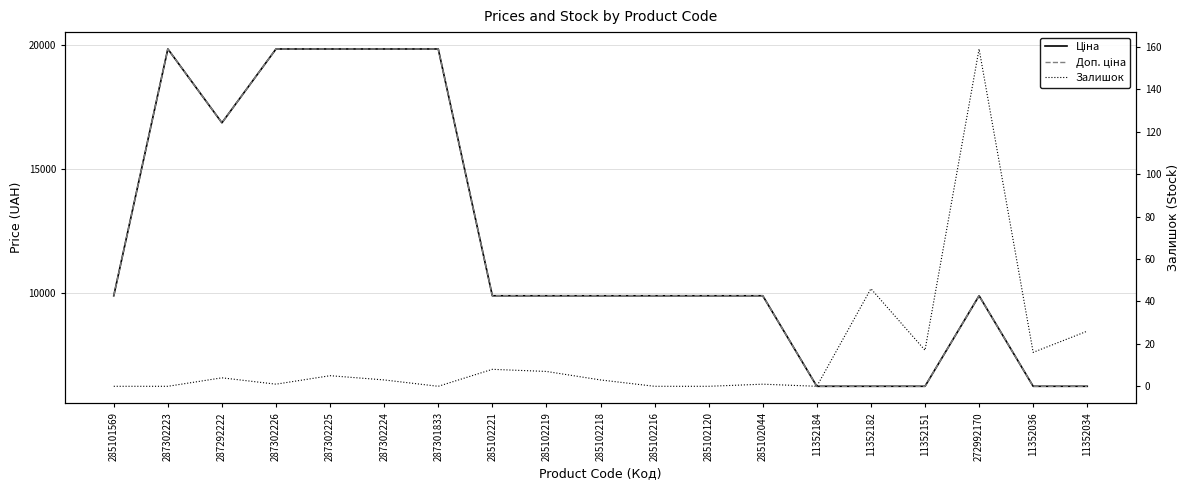

What is the total value across all series at 285101569?

19817.0